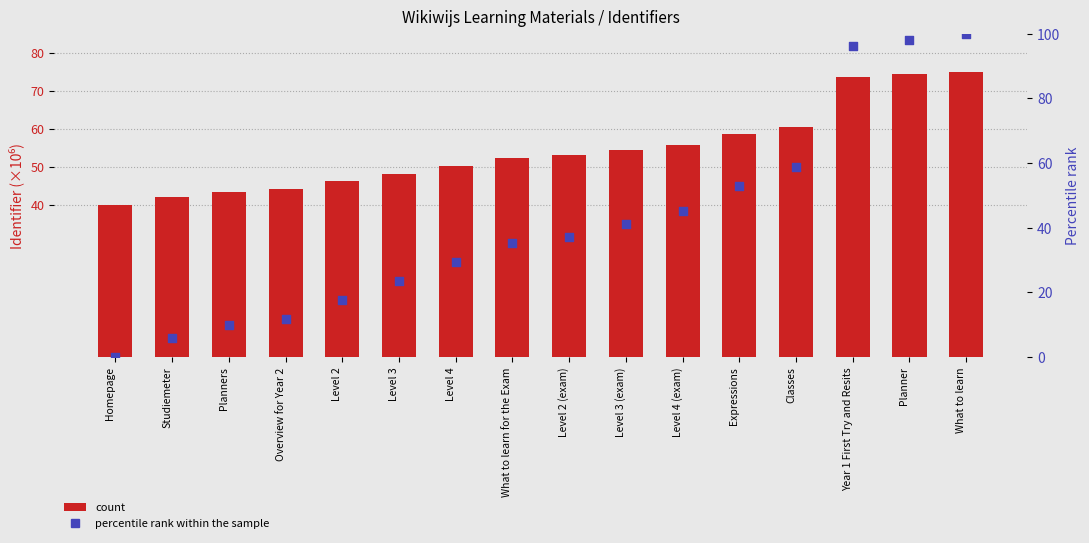

At which category is the sum across all series the highest?

What to learn